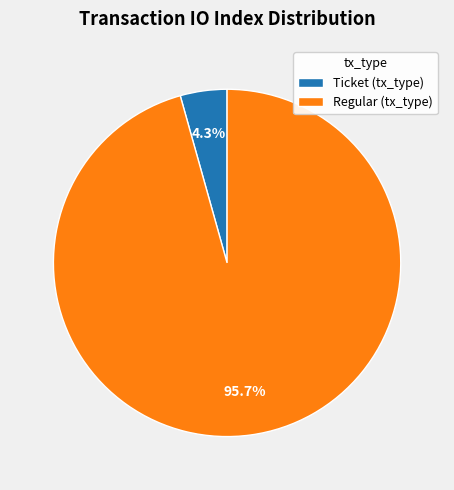

What percentage do Ticket (tx_type) and Regular (tx_type) together represent?

100.0%